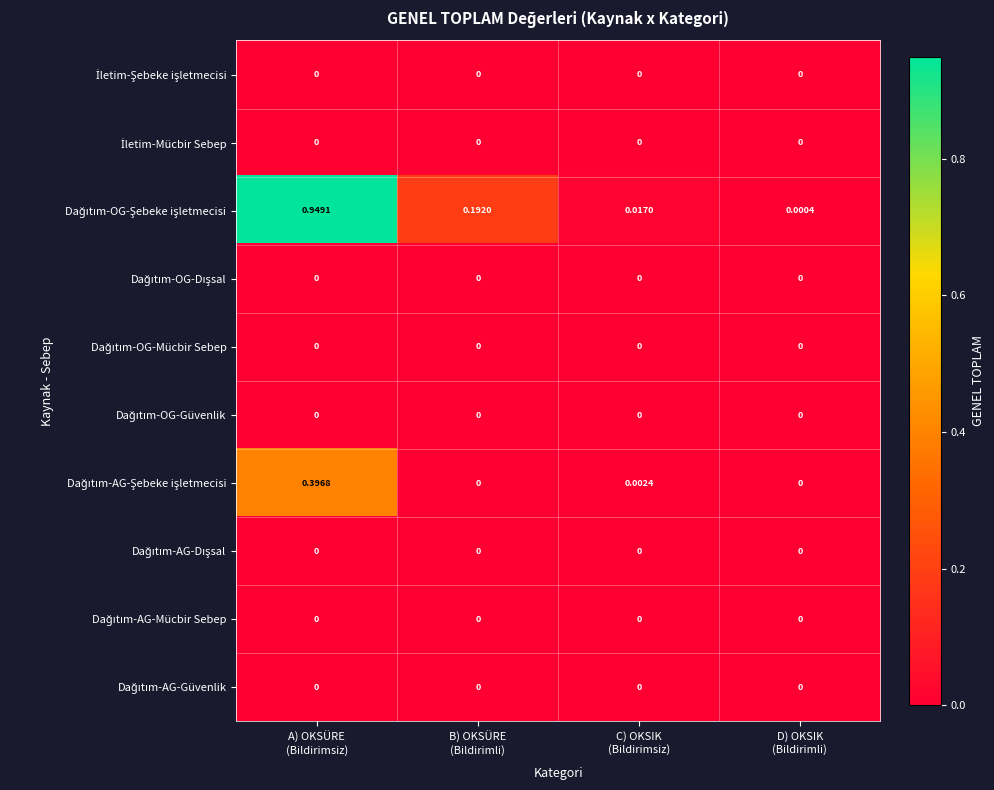

How many data points does each series have?

4